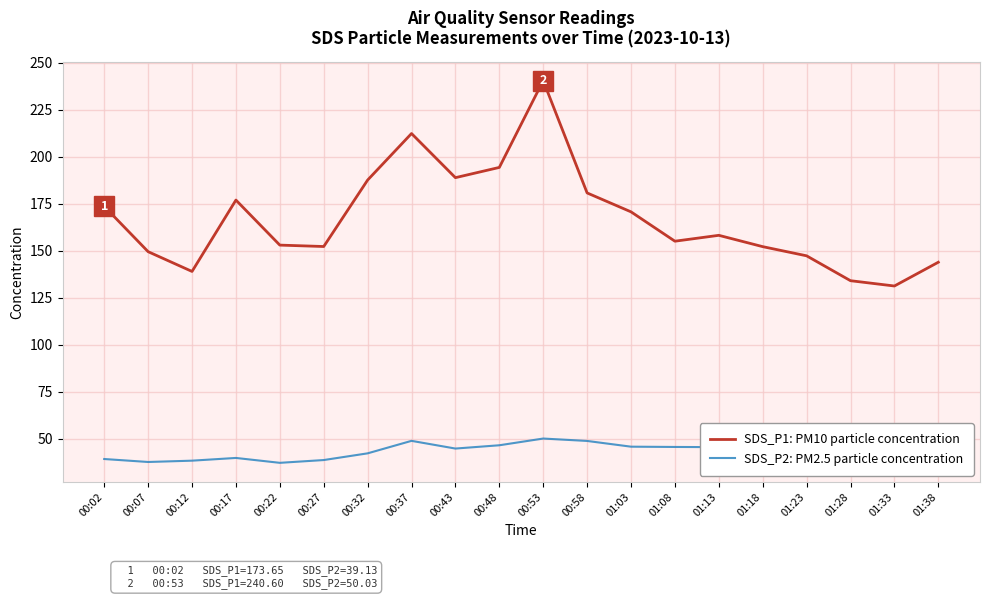

At which category is the sum across all series the highest?

00:53